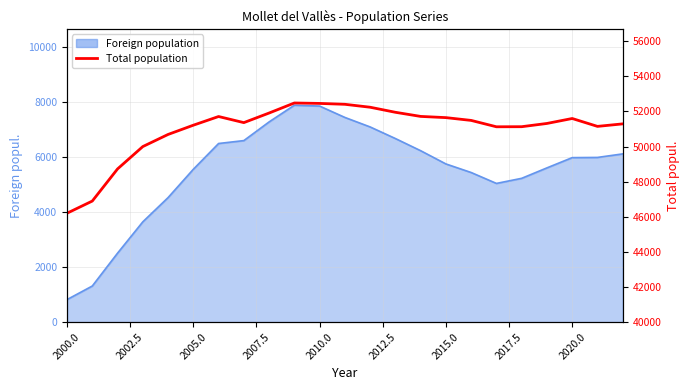

How many lines are shown in the chart?

1